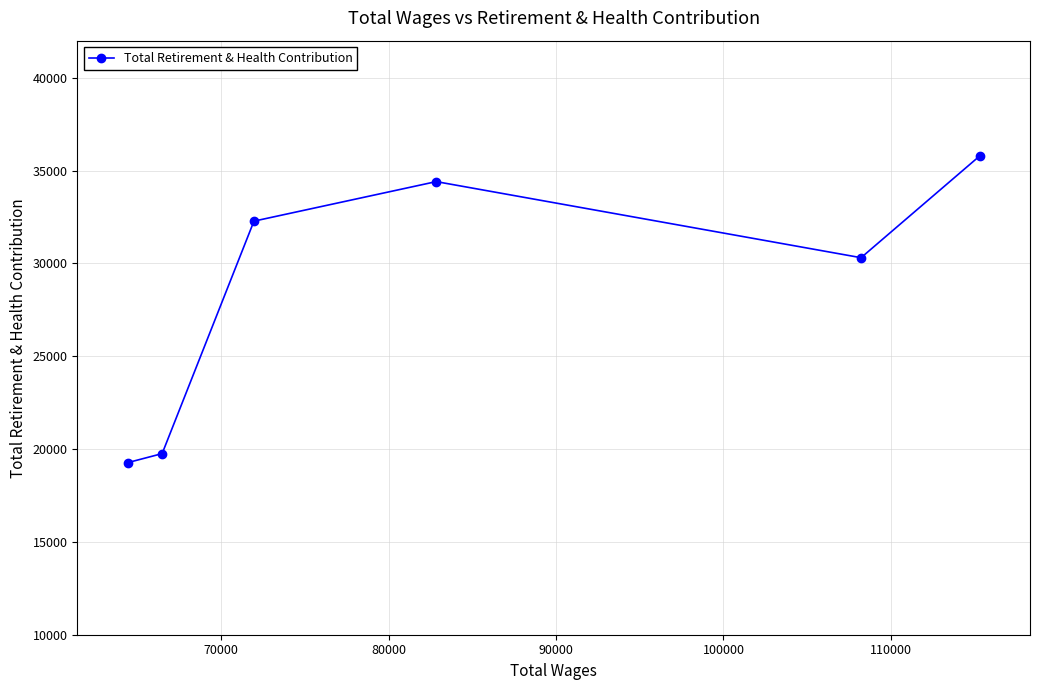

Reading left to right, transcribe all the data shown in this chart.

19267	19756	32278	34408	30309	35793